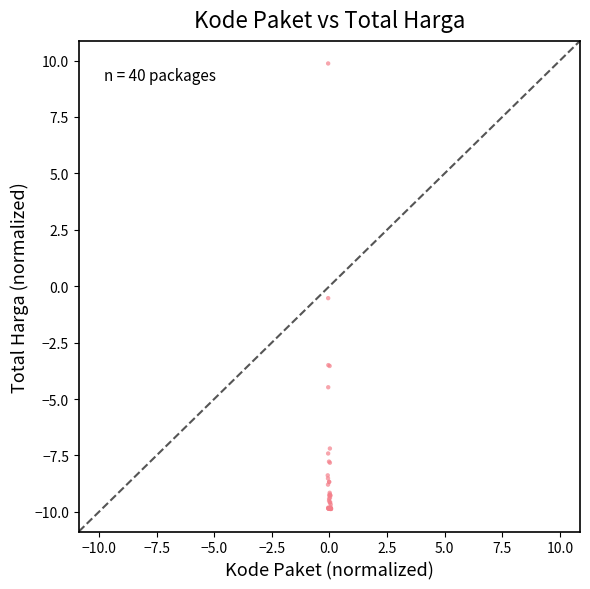

What Y value in the scatter plot is closest to 0?

-0.5